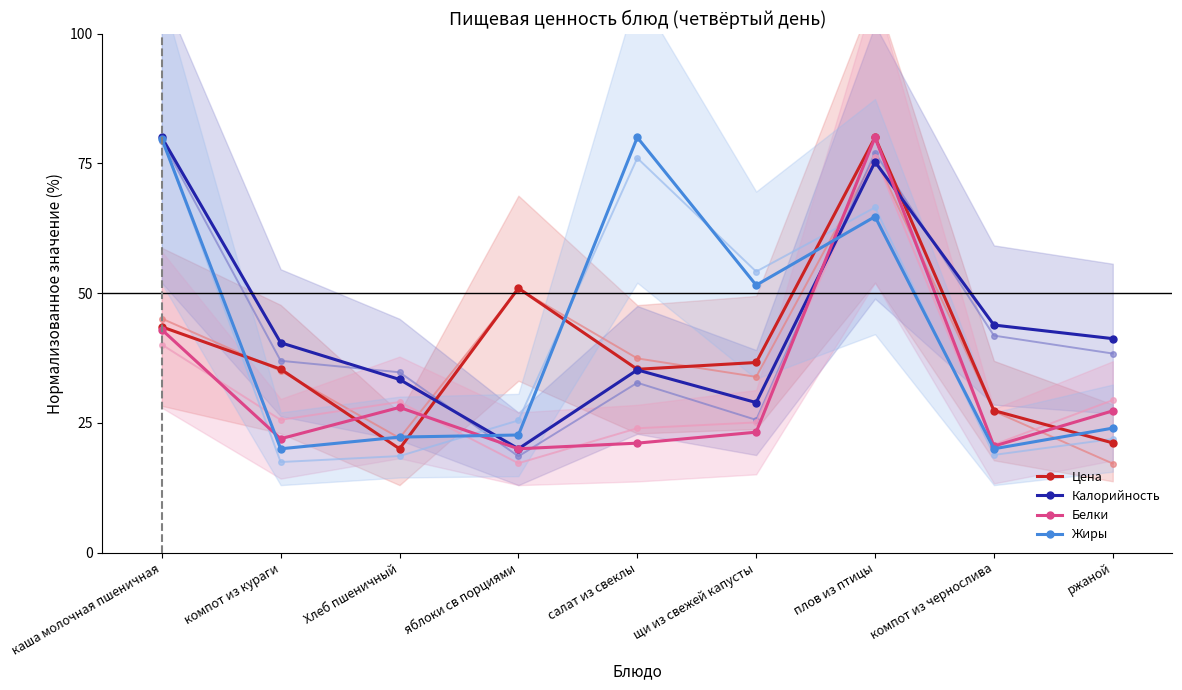

Does the chart have visible grid lines?

No